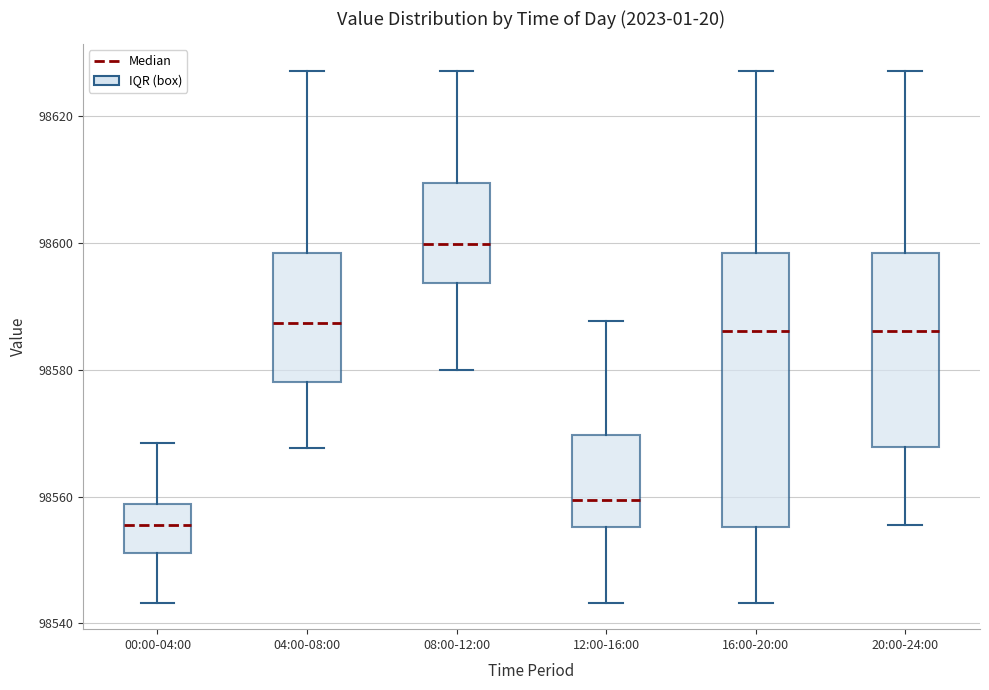

Comparing the boxes themselves (not the whiskers), which one is the tallest?

16:00-20:00